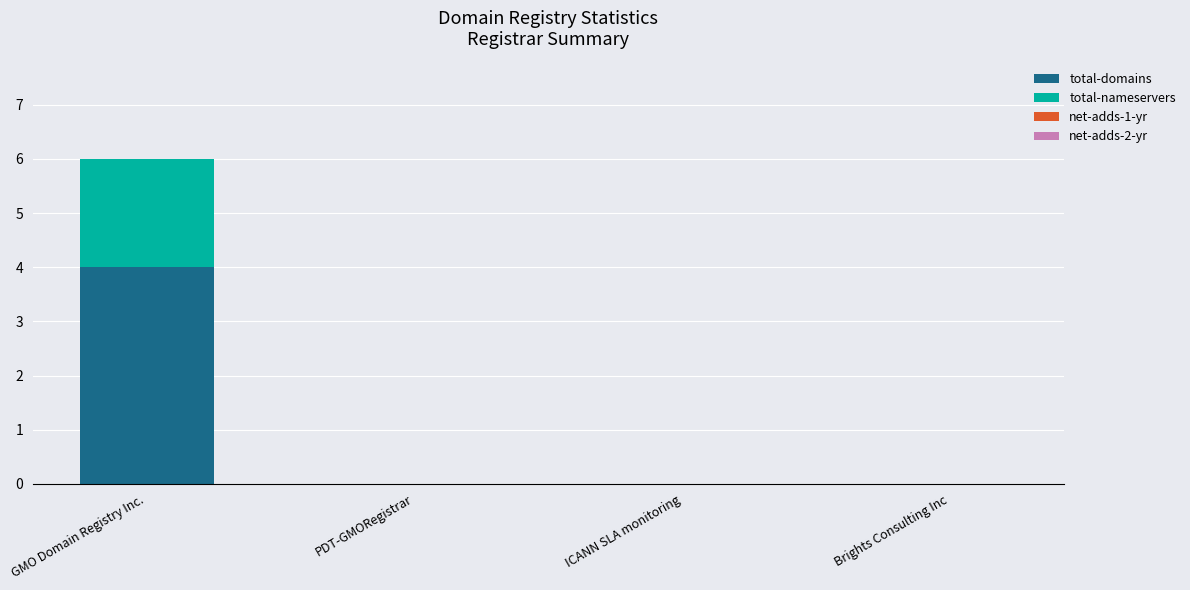

At which category is the sum across all series the highest?

GMO Domain Registry Inc.